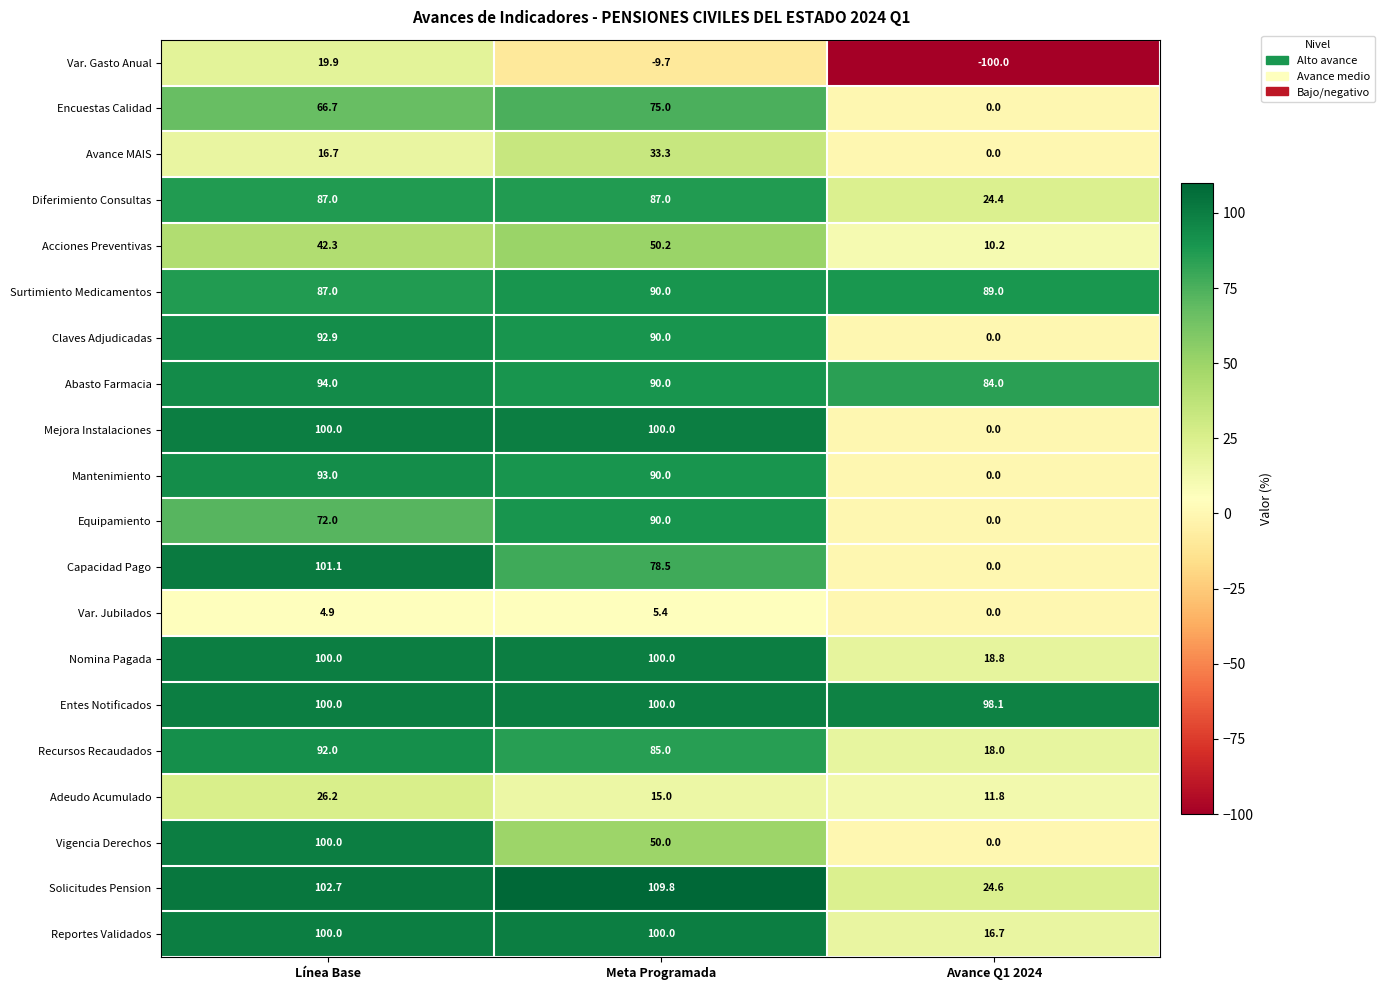

Which category has the lowest value across all series?

Avance Q1 2024